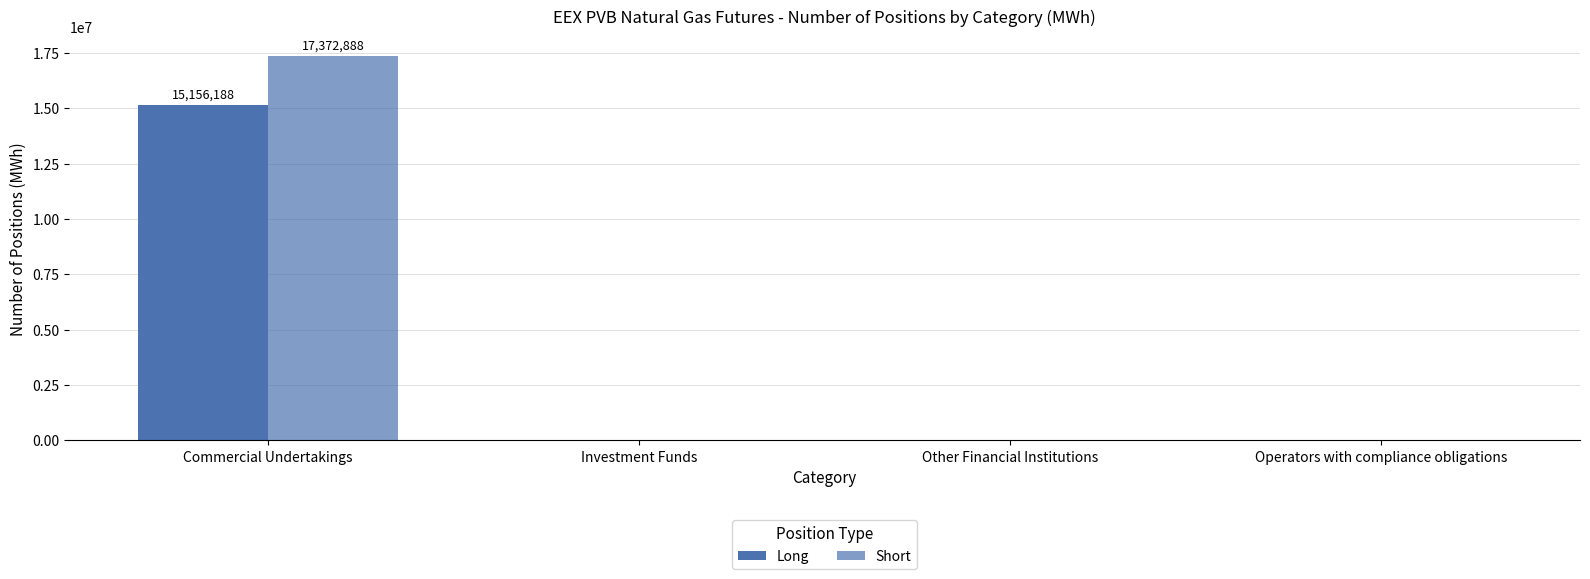

What is the maximum value shown in the chart?

17372888